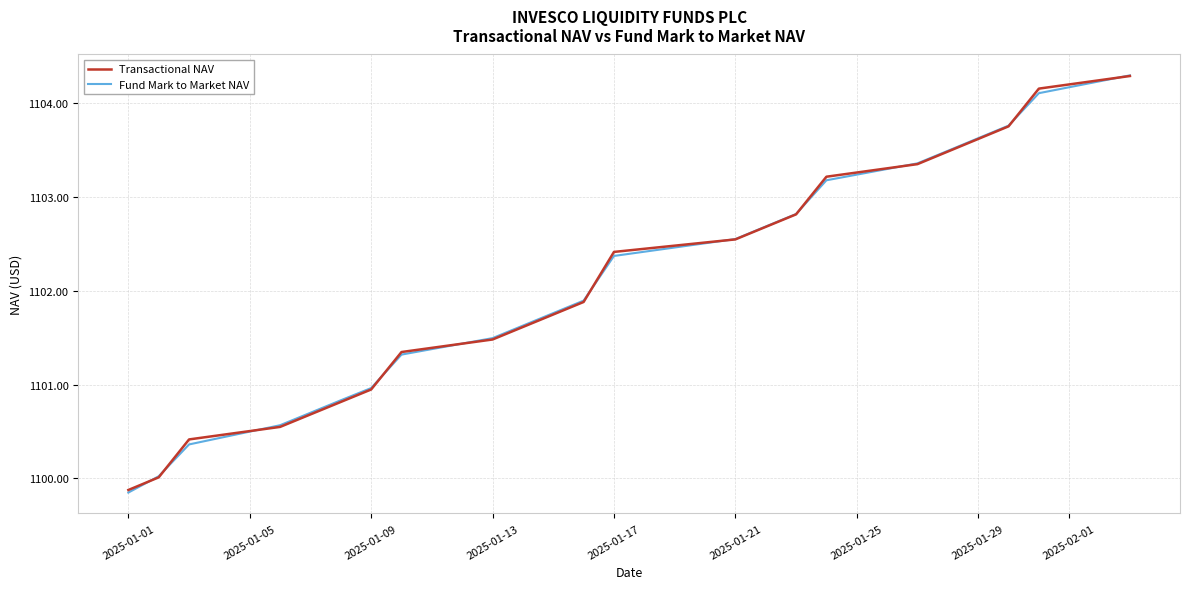

The Transactional NAV series shows 1865.6 at 2025-01-13. True or false?

False